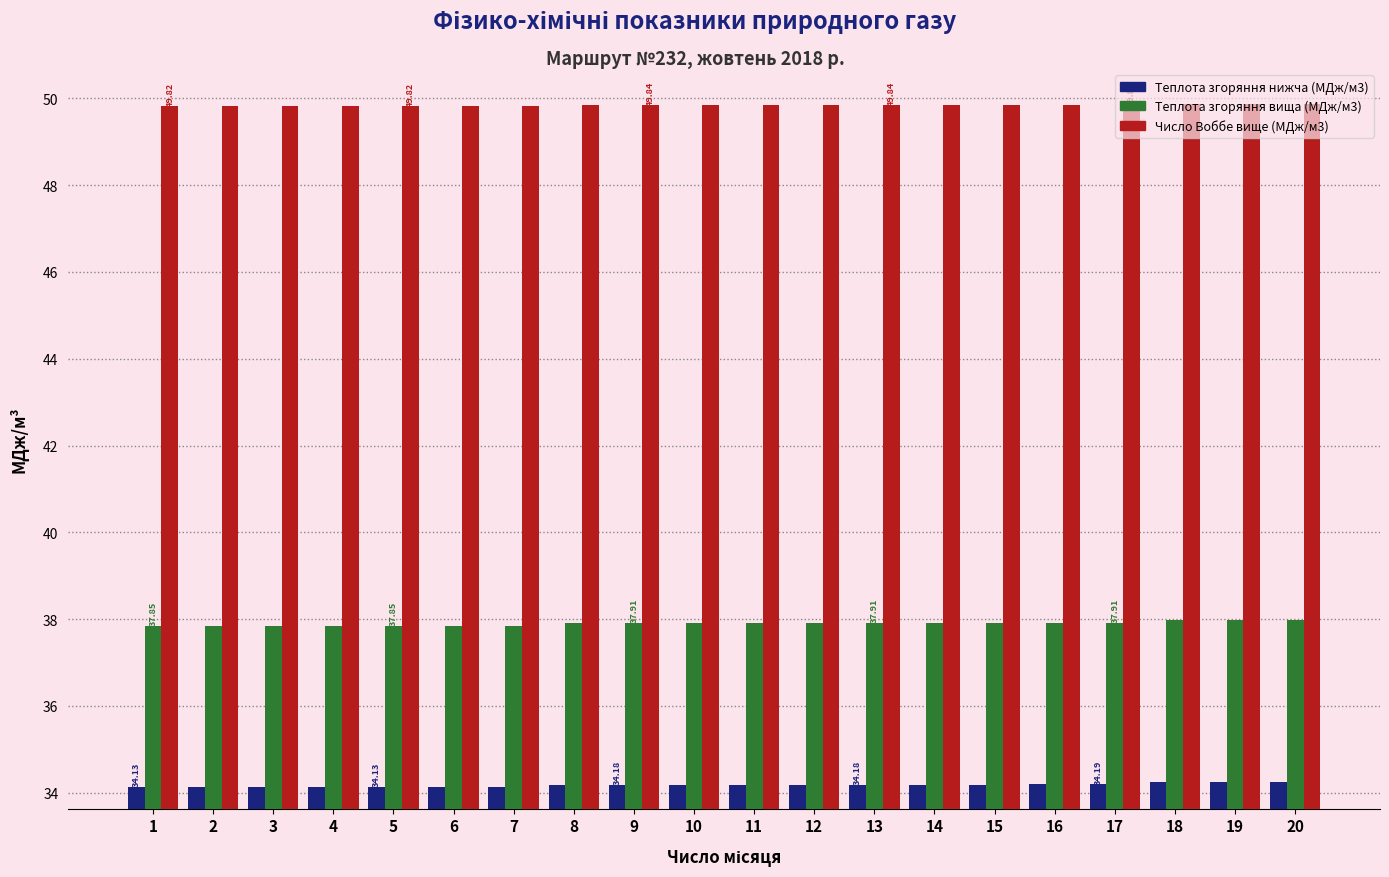

What is the value of the Теплота згоряння нижча (МДж/м3) bar at the 4th from the left?

34.1